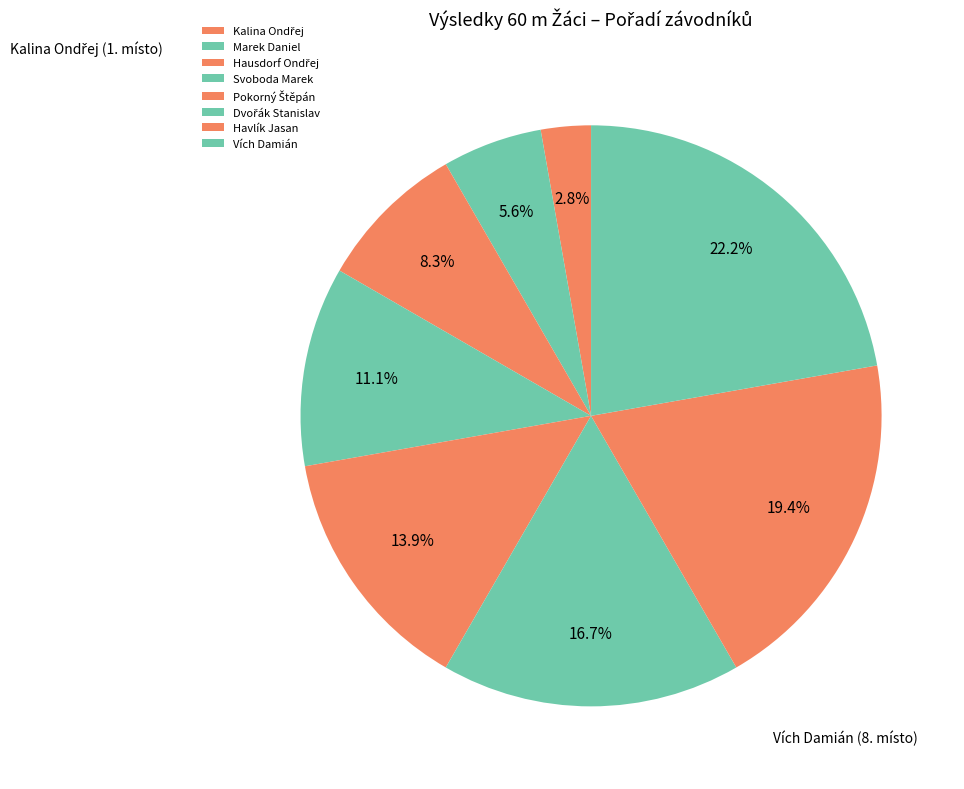

How many slices are in this pie chart?

8